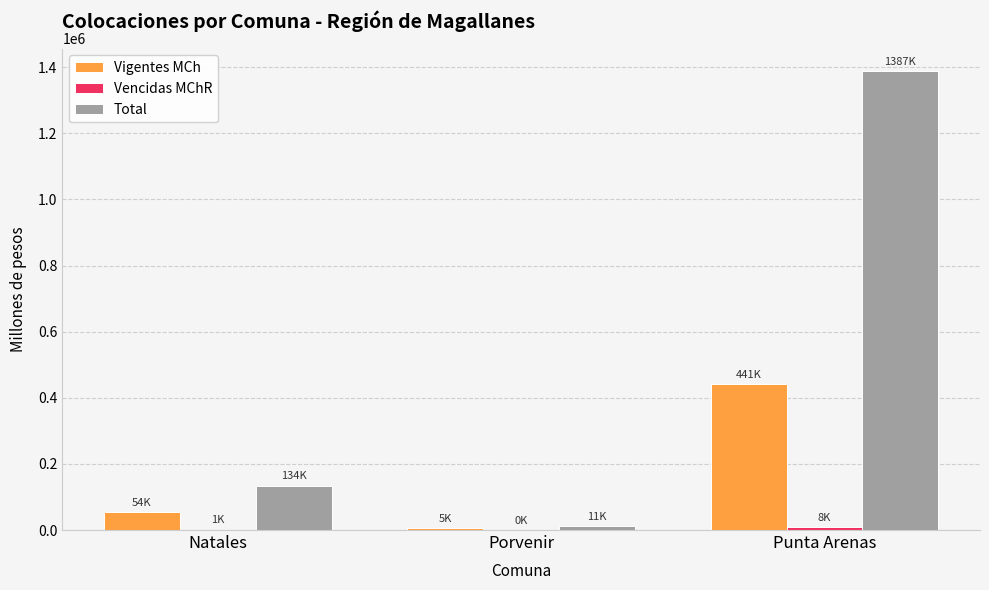

How many groups of bars are there?

3